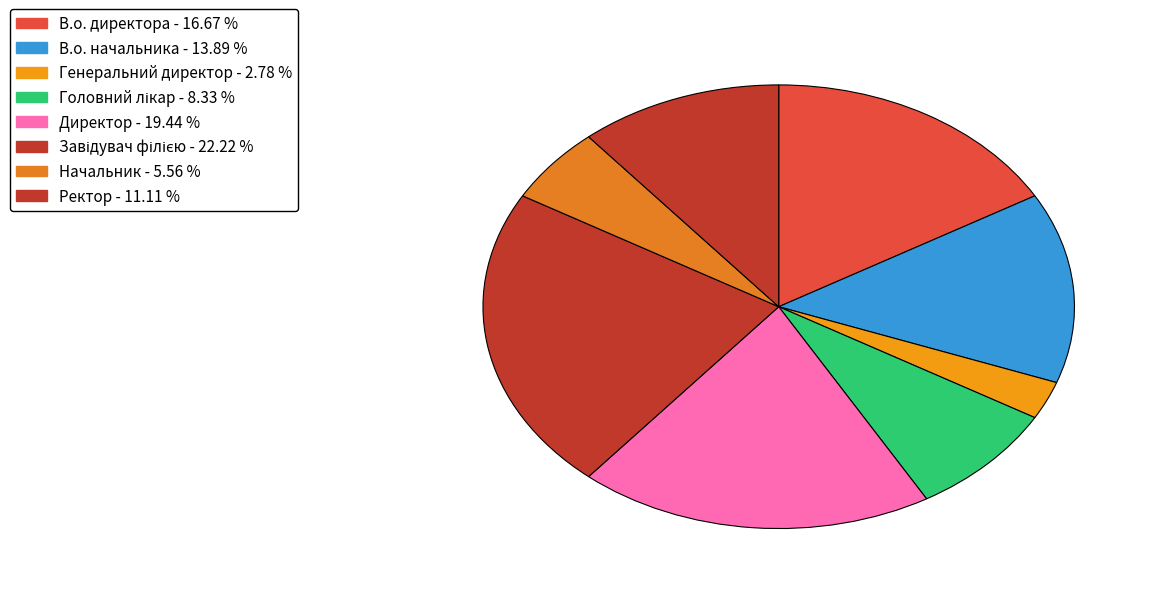

Count the number of slices in the pie.

8